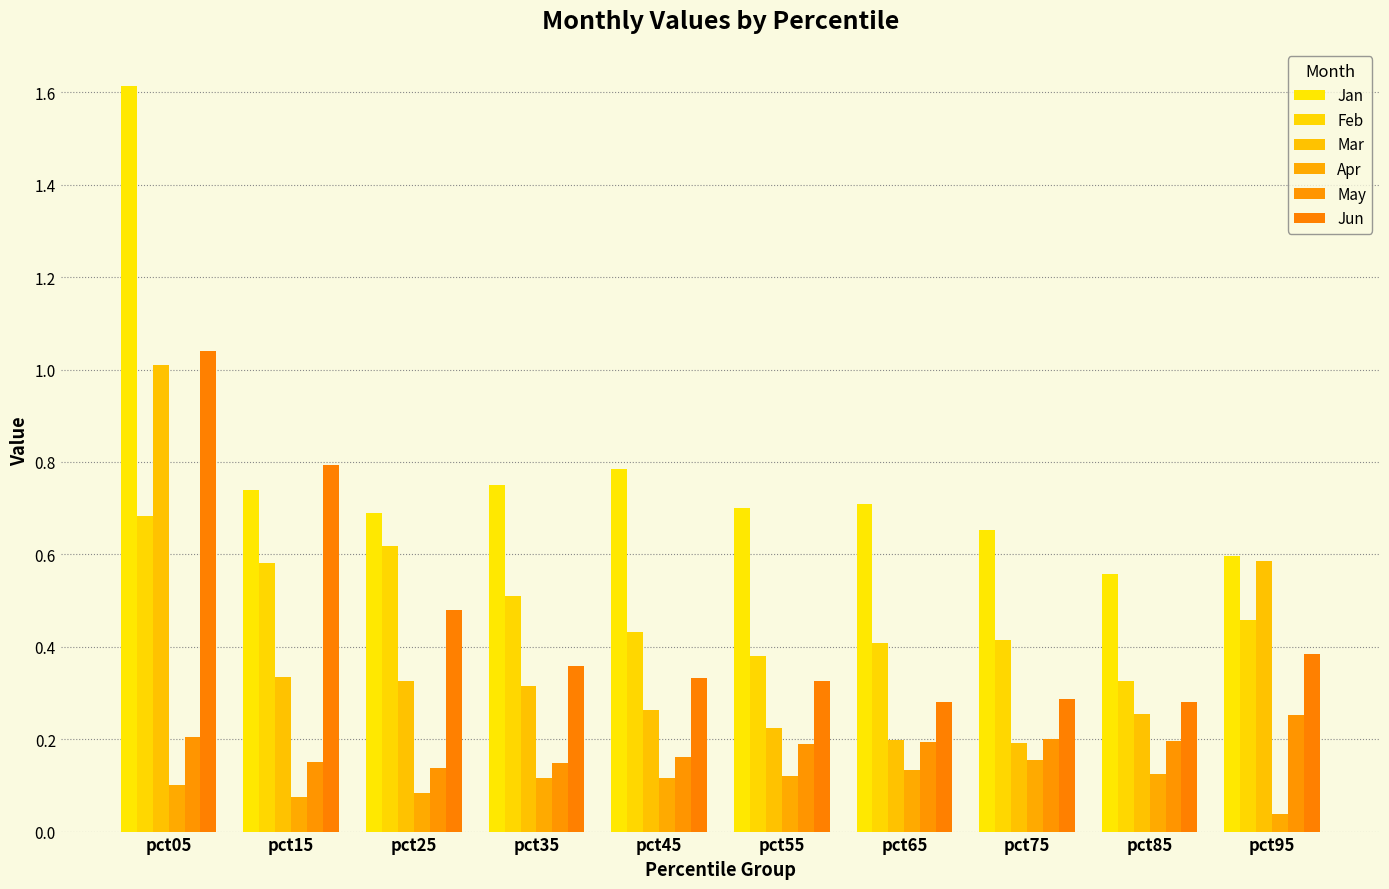

At which category is the sum across all series the highest?

pct05